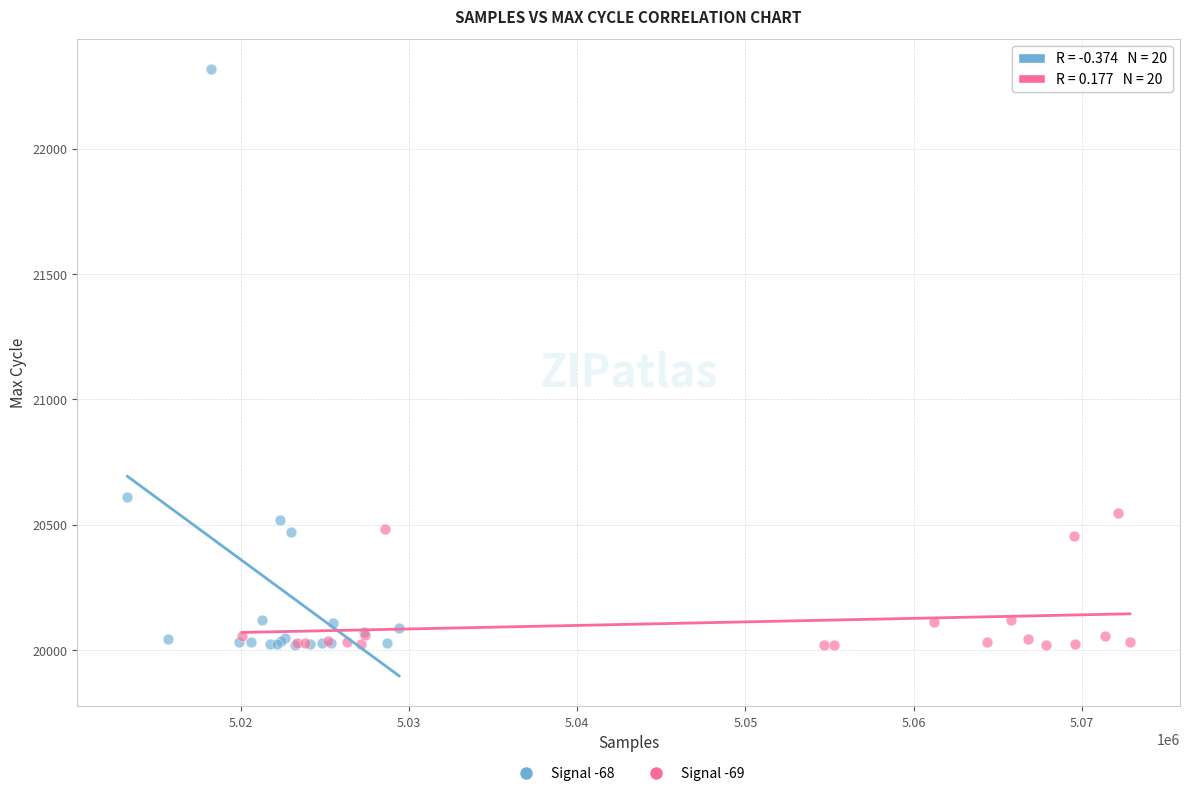

Which series has the widest spread of Y values?

Signal -68